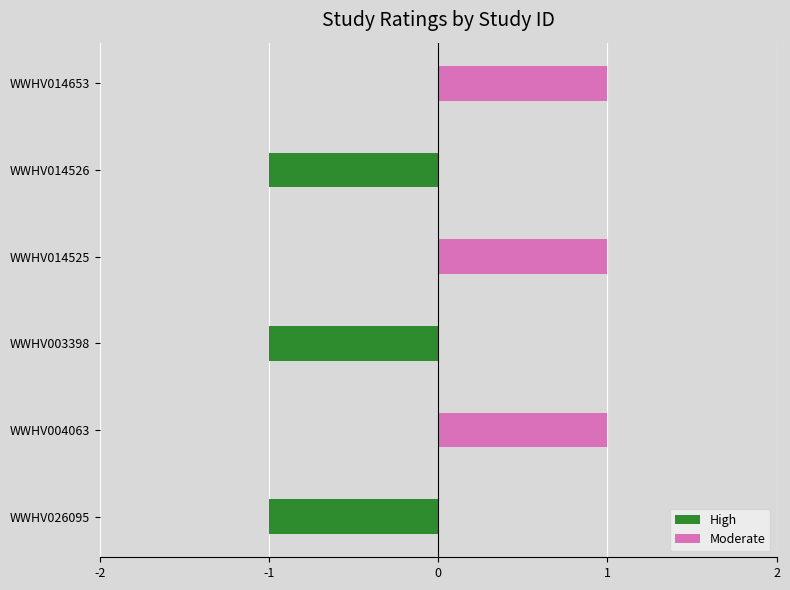

The Moderate series shows 1 at WWHV003398. True or false?

False